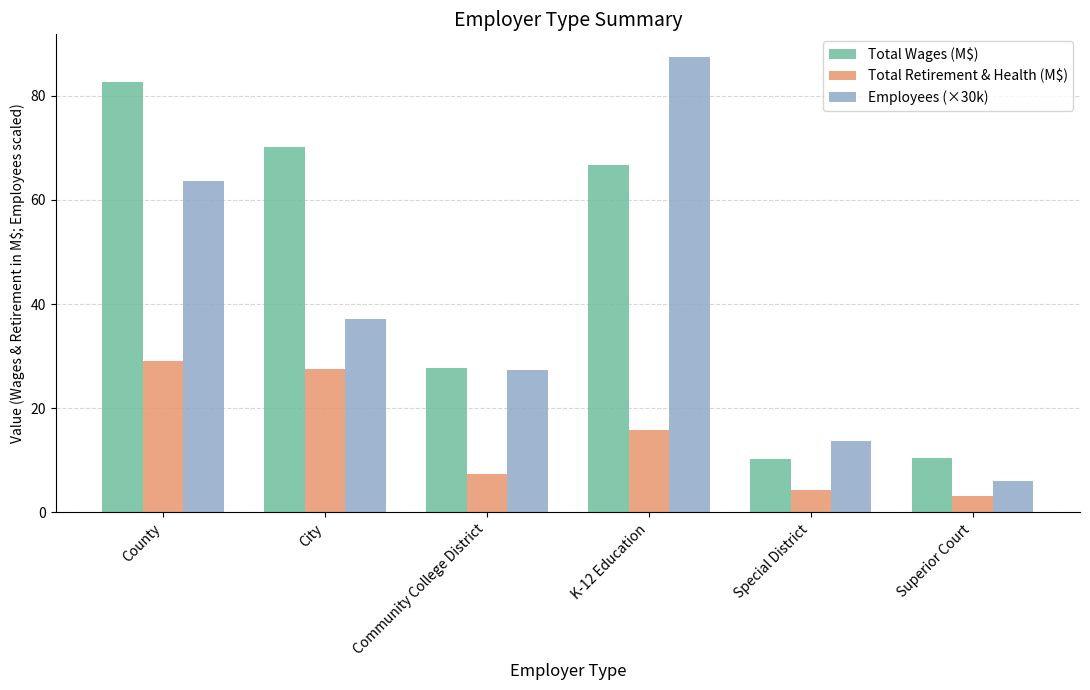

What value does the Total Wages (M$) series have at County?

82.6